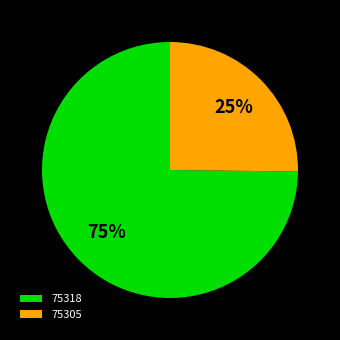

Is it true that 75305 is 99% of the pie?

False